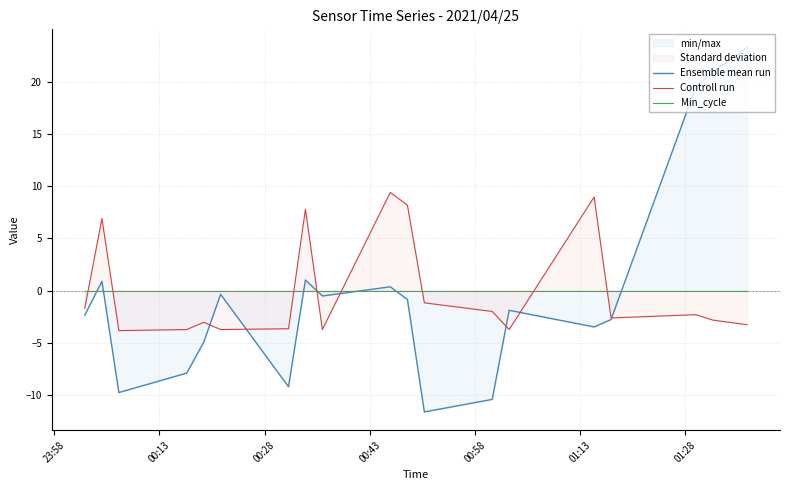

What is the lowest value of the Controll run series?

-3.8